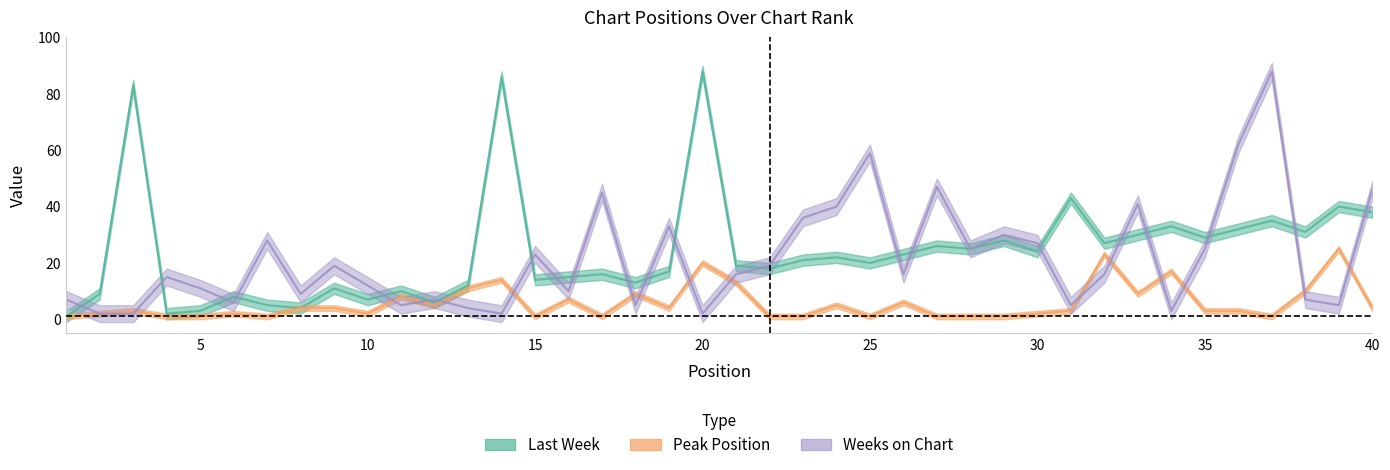

Which series has the largest range (max minus min)?

Last Week